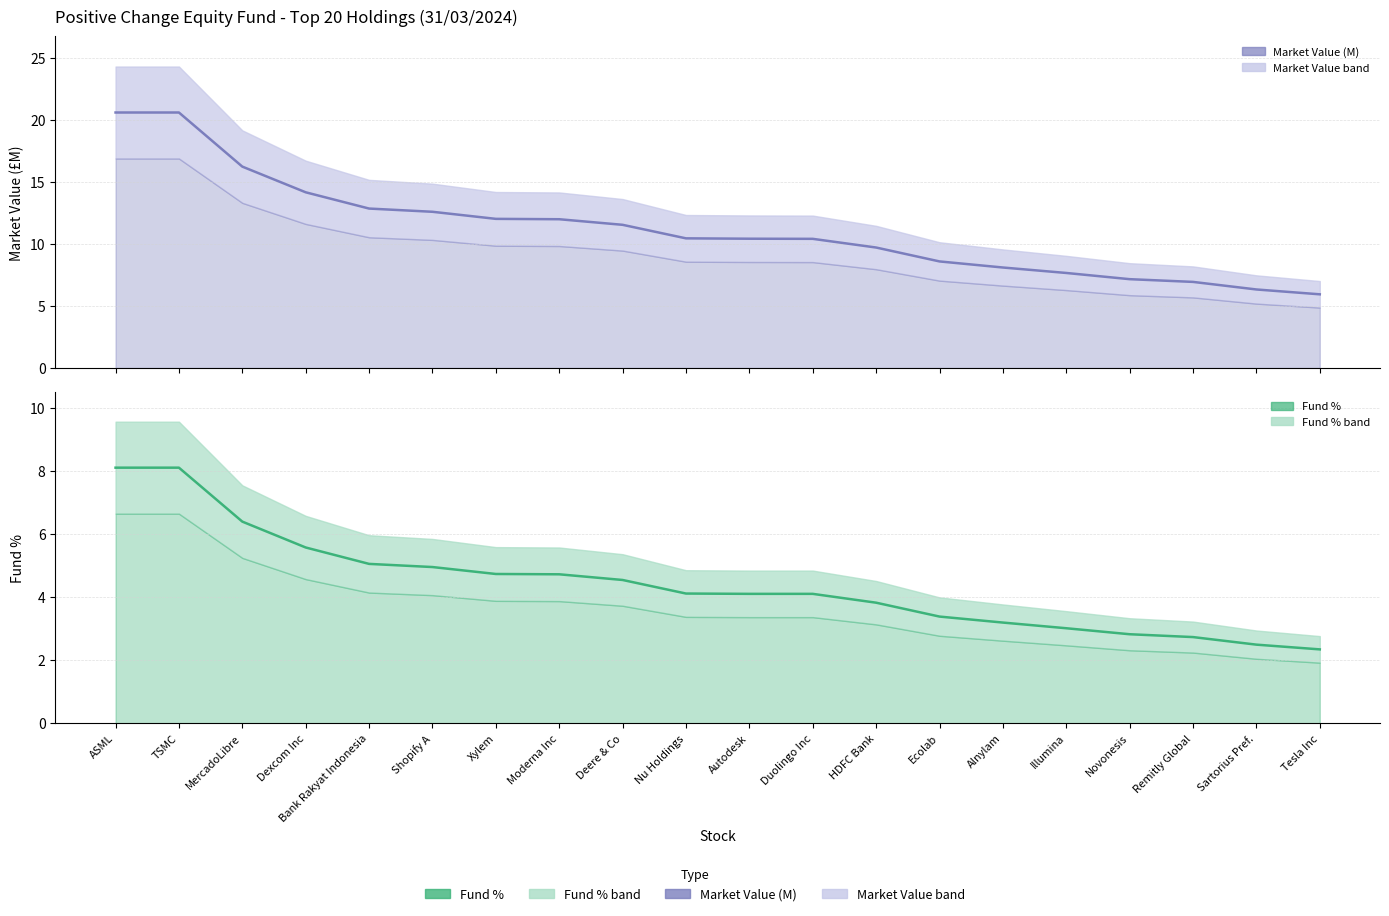

Which series has the largest range (max minus min)?

Market Value (M)